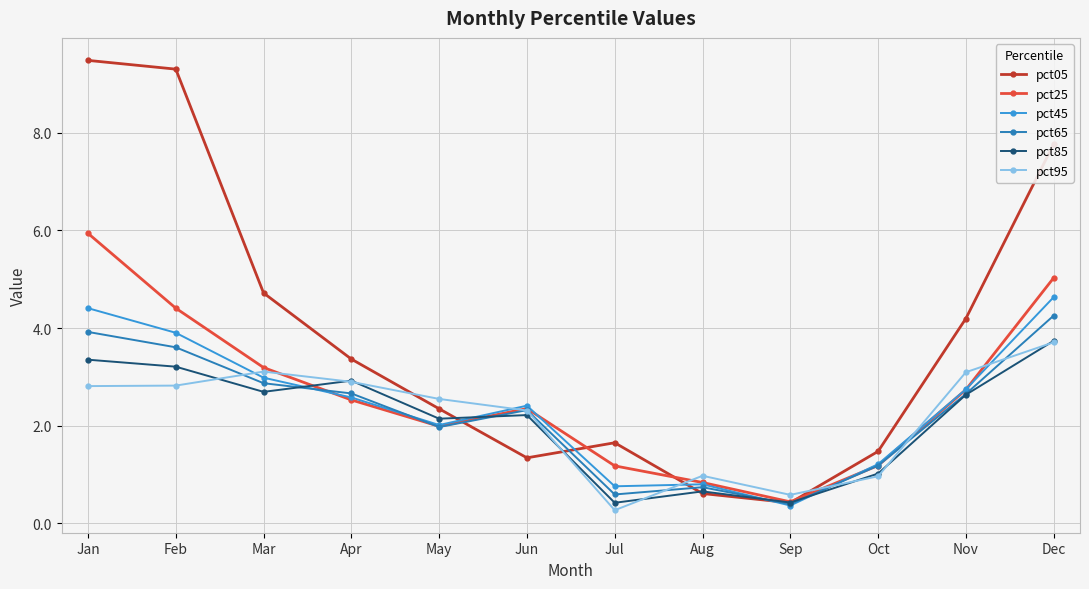

How many categories are shown in the chart?

12